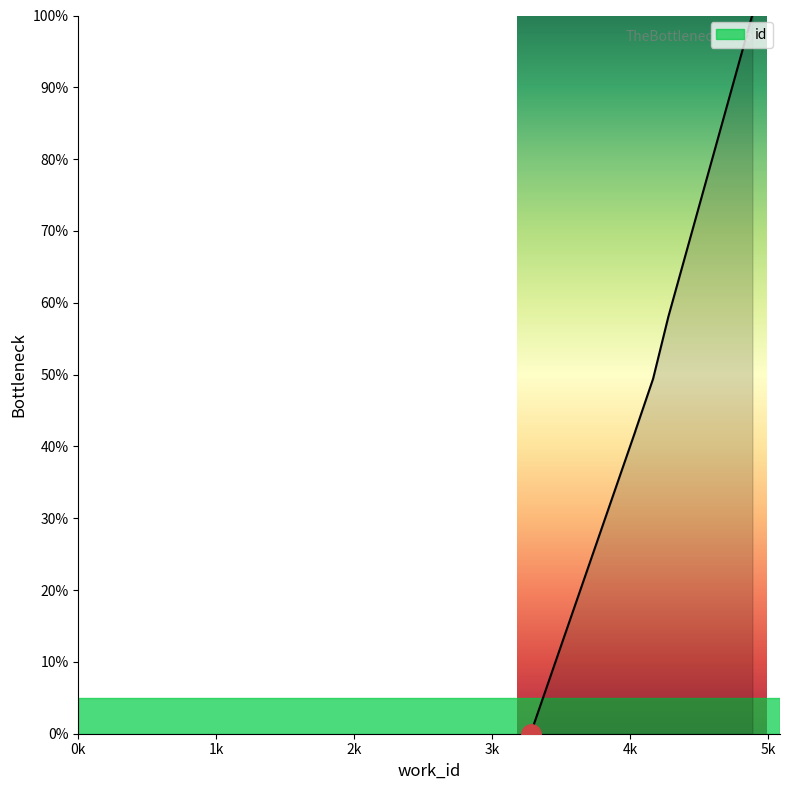

Reading left to right, transcribe all the data shown in this chart.

3279=0.0	4038=42.1	4038=42.1	4167=49.4	4278=58.1	4883=99.9	4883=99.9	4884=99.9	4887=100.0	4887=100.0